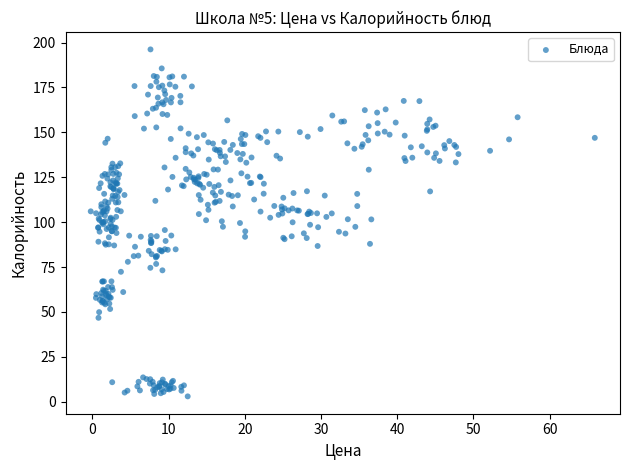

What is the range of Y values (max minus min)?

193.2